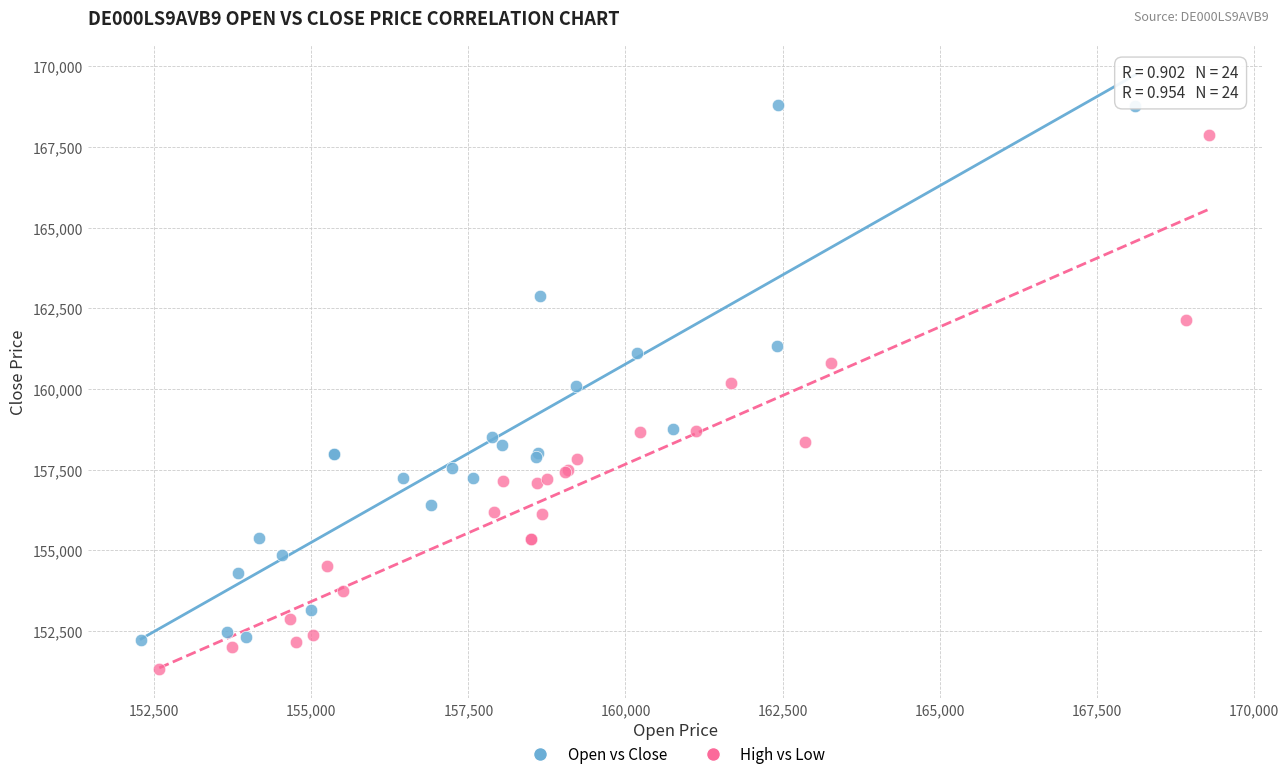

Which series reaches the maximum Y coordinate?

Open vs Close